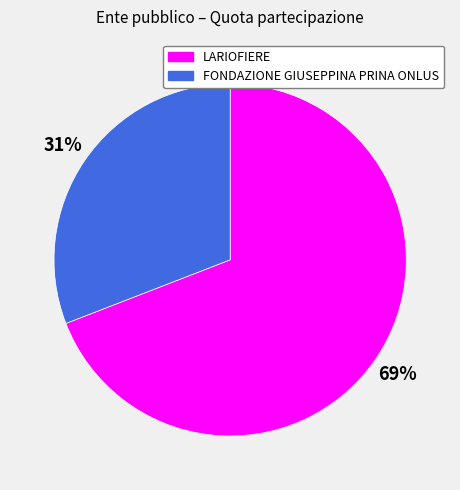

What is the ratio of the value at LARIOFIERE to the value at FONDAZIONE GIUSEPPINA PRINA ONLUS?

2.2